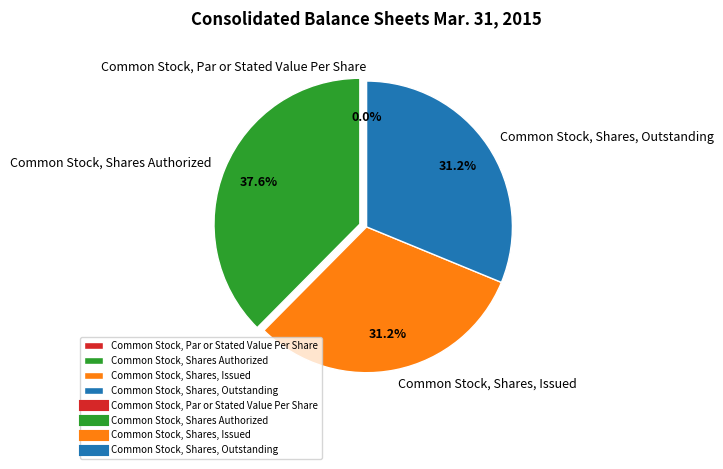

Is there any slice that represents more than half of the pie?

No